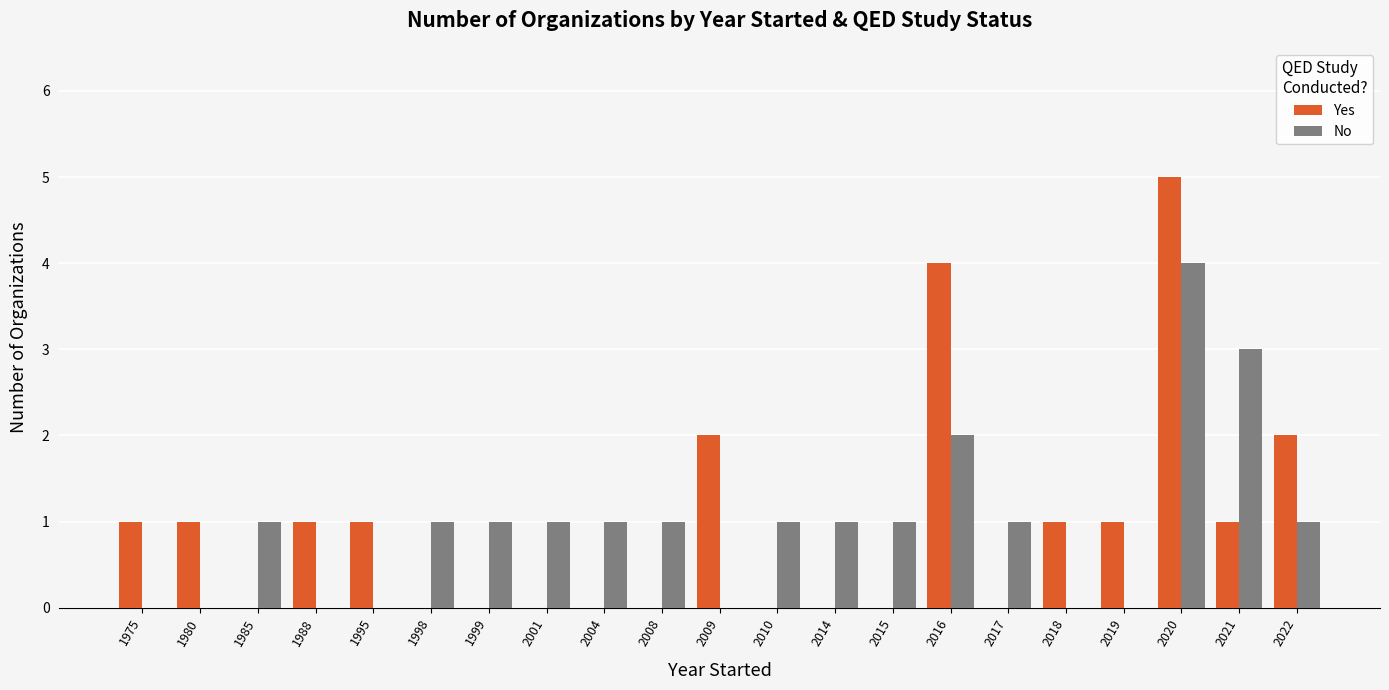

Count the number of data series in this chart.

2